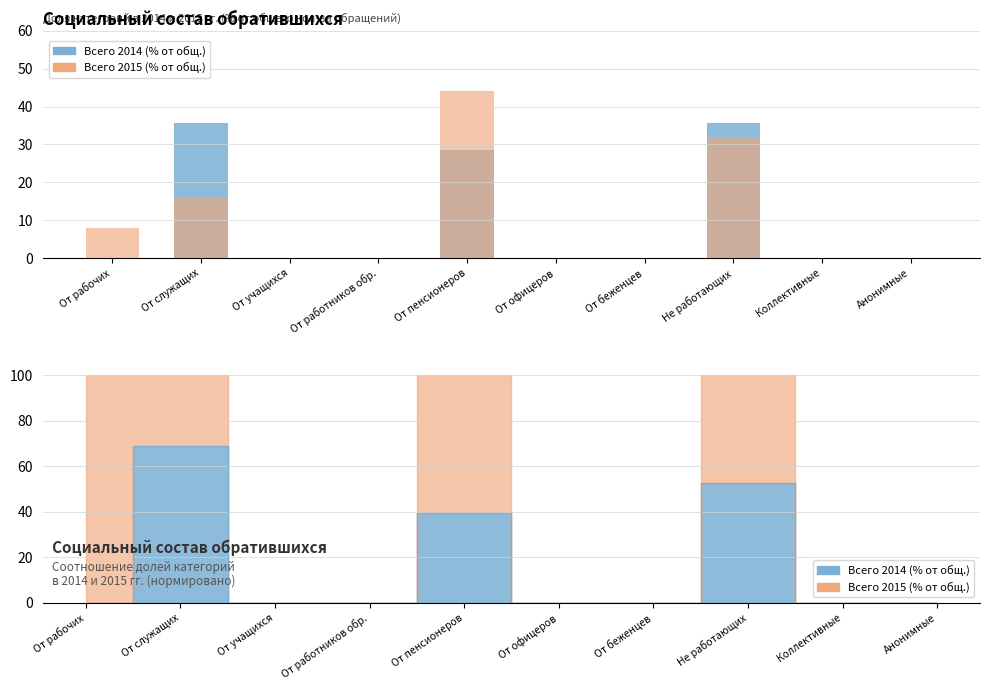

At which category is the sum across all series the highest?

От пенсионеров